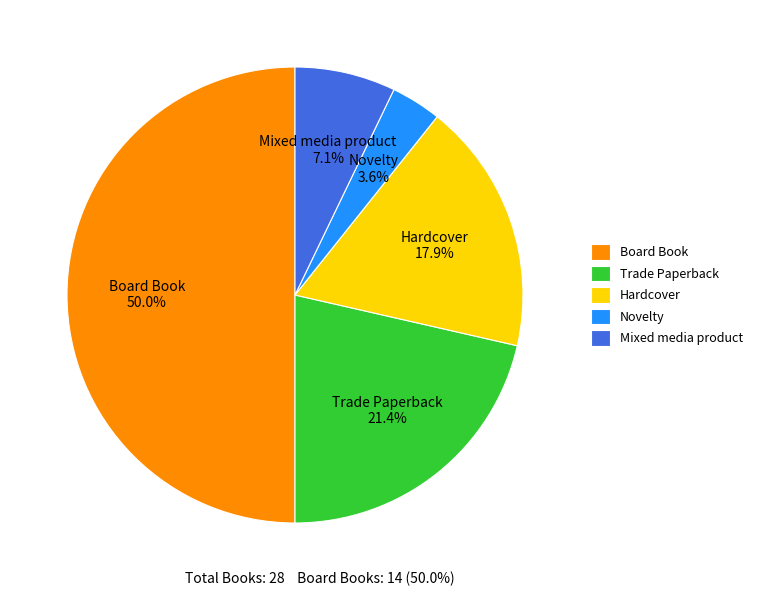

What is the smallest slice in the pie chart?

Novelty